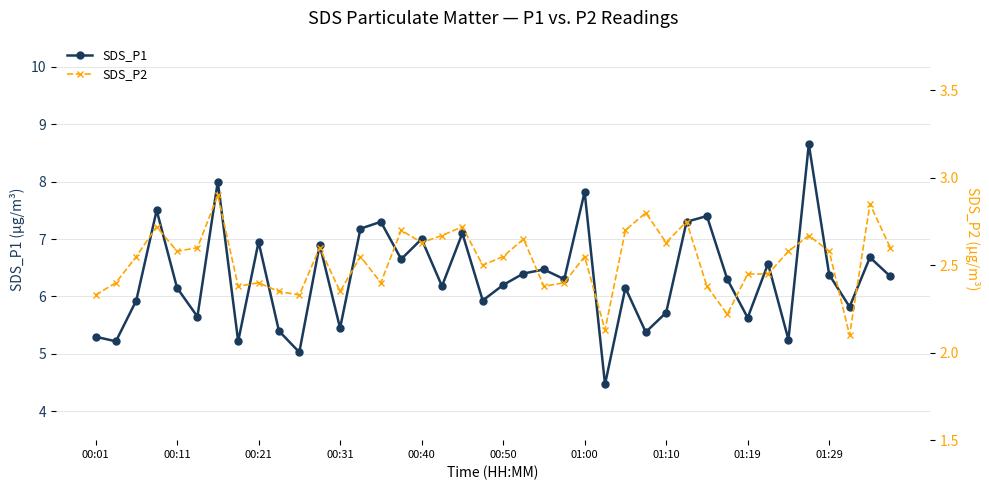

Where is SDS_P2 nearest to the value 2?

37